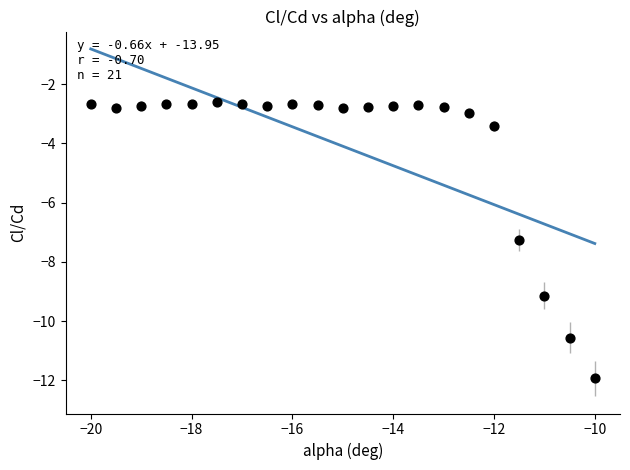

What is the range of X values (max minus min)?

10.0